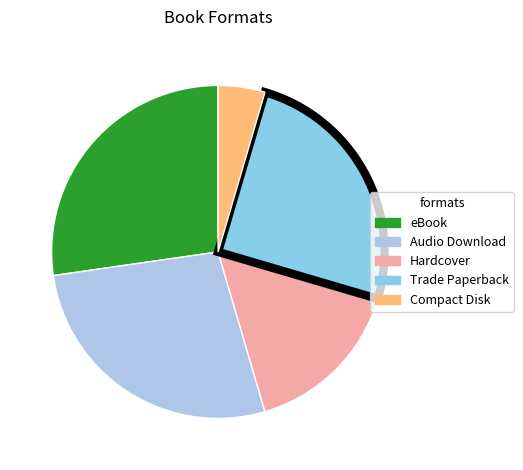

To the nearest percent, what is the combined percentage of Audio Download and Compact Disk?

32%